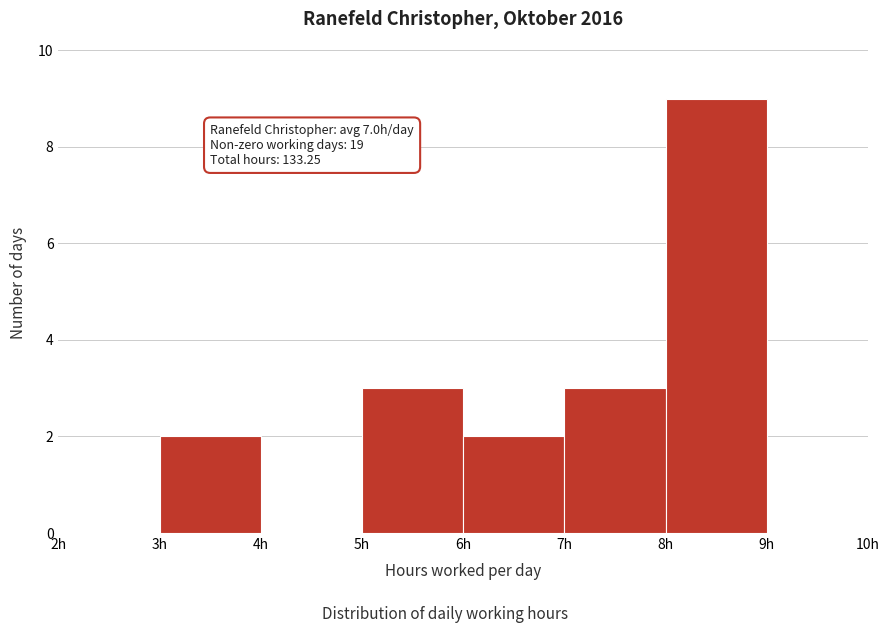

Over which range of the x-axis is the bar tallest?

8 to 9